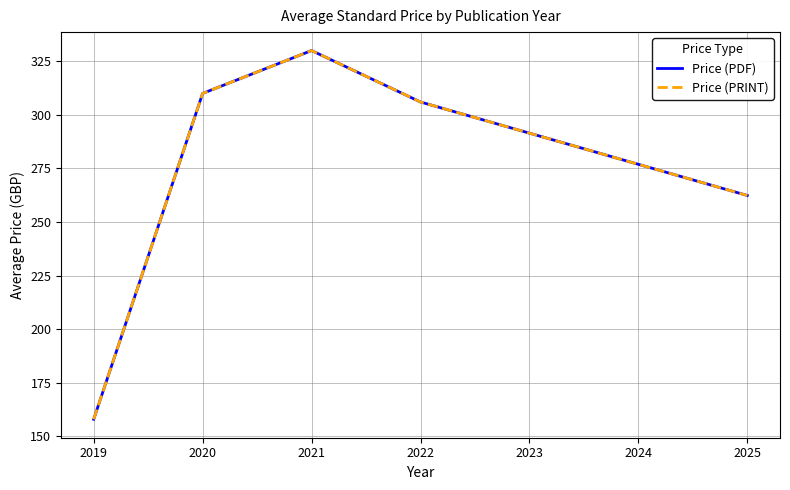

True or false: Price (PRINT) has a value of 119.4 at 2022.

False